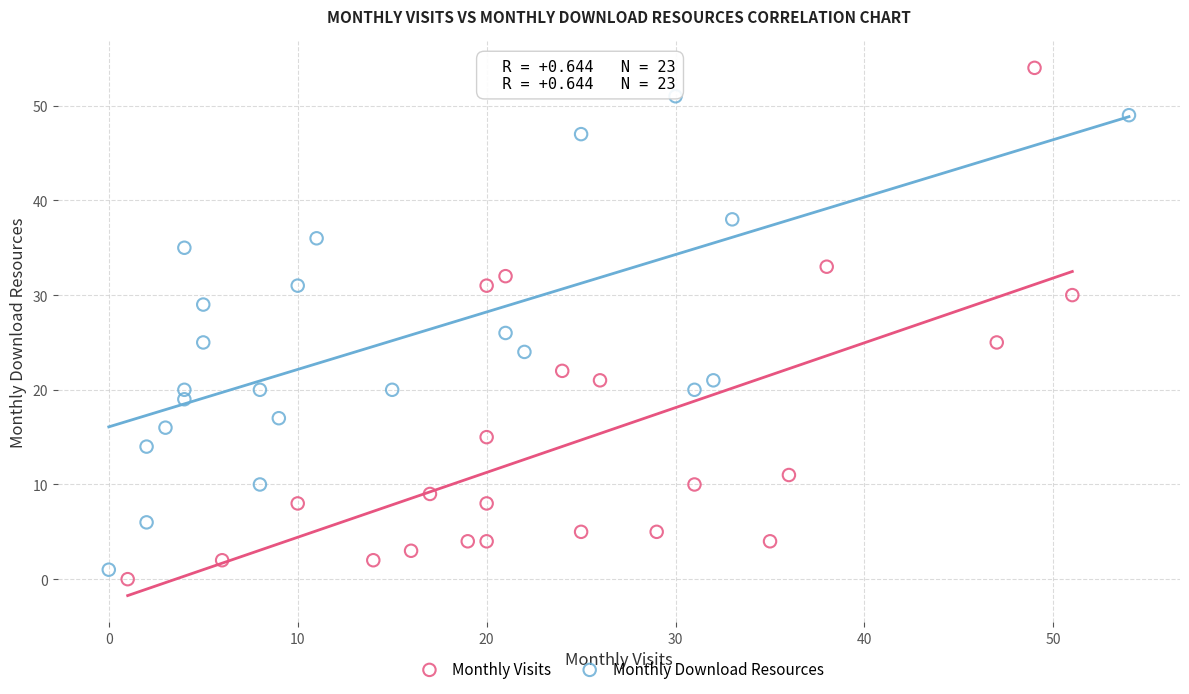

Which series reaches the maximum Y coordinate?

Monthly Visits